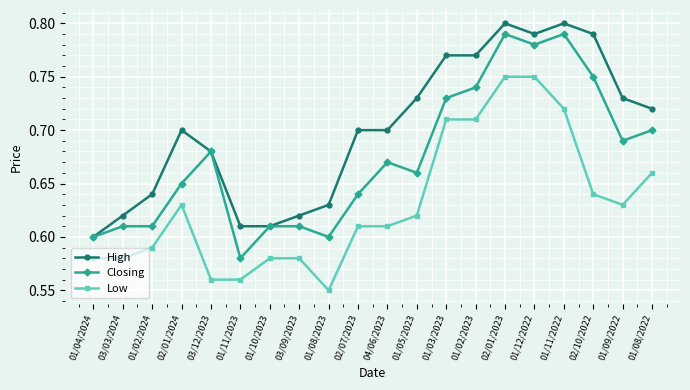

How many lines are shown in the chart?

3